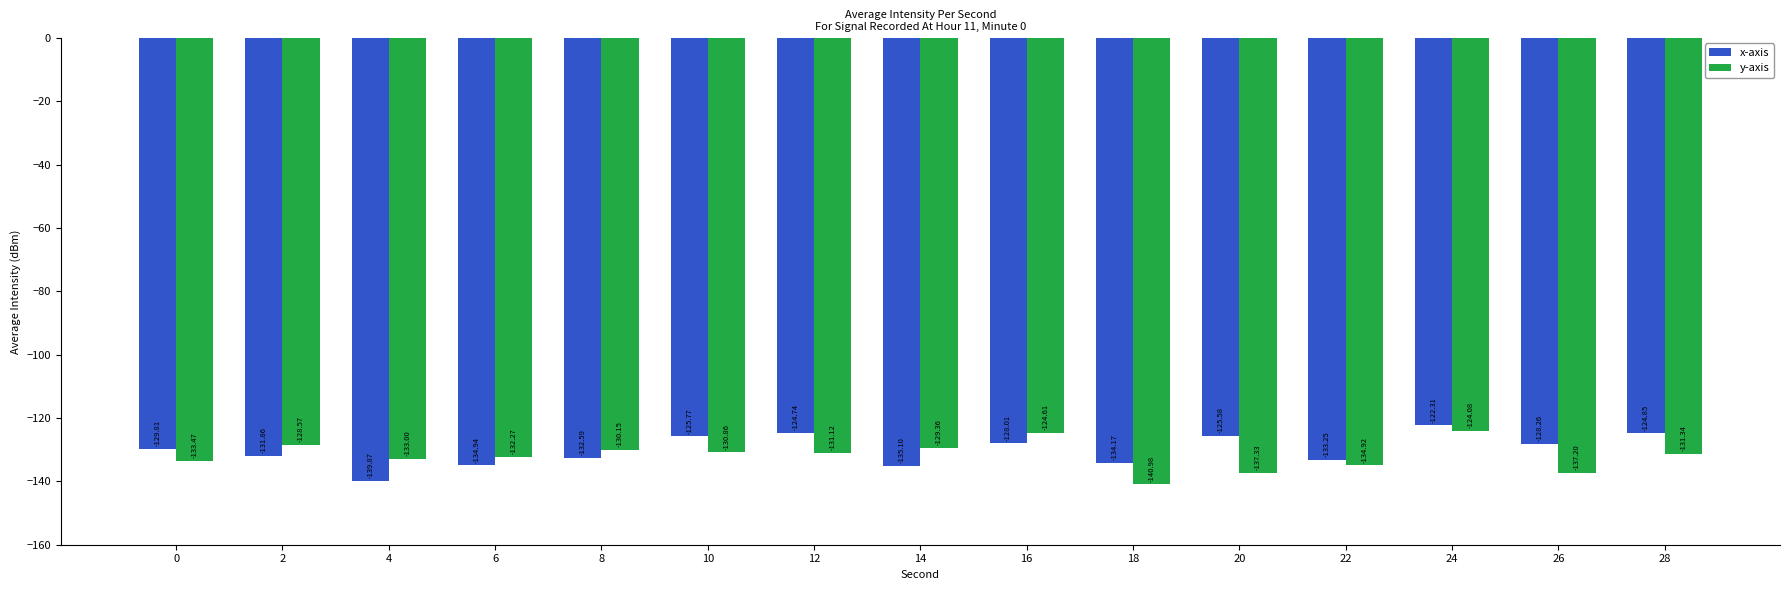

What is the value of the x-axis bar at the 4th from the left?

-134.9